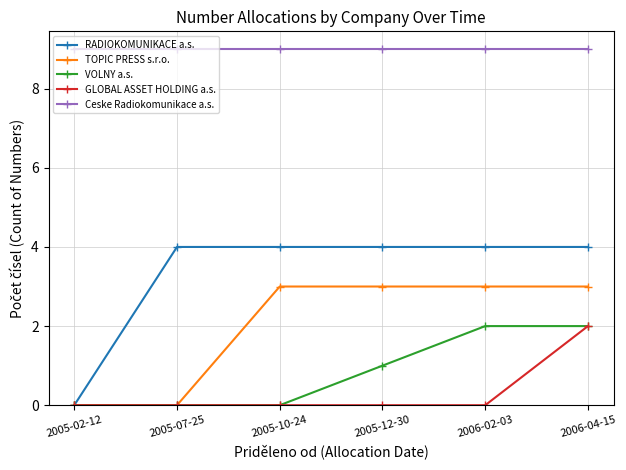

Which series has the largest range (max minus min)?

RADIOKOMUNIKACE a.s.